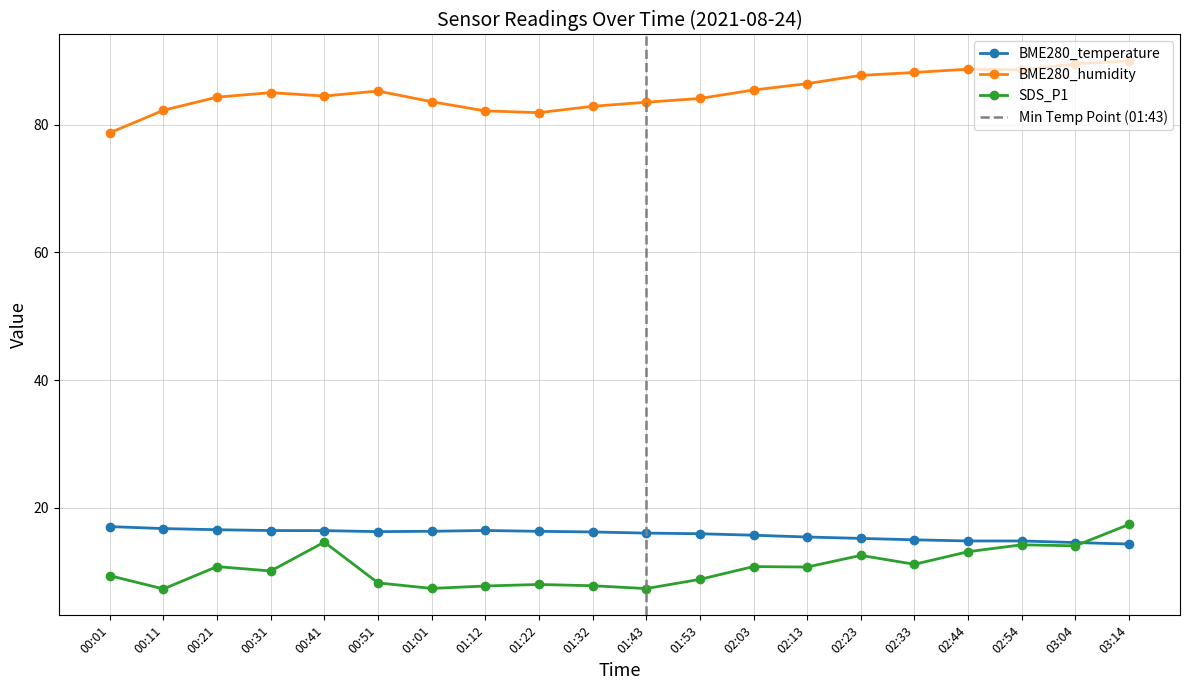

At which category is the sum across all series the highest?

03:14